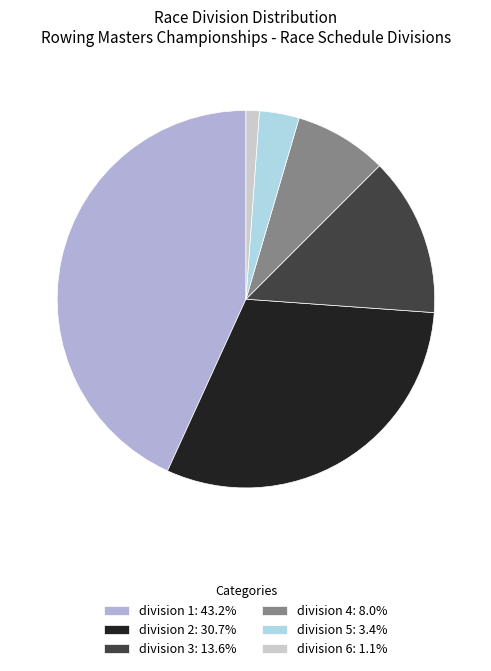

Approximately how many times larger is the value at division 2: 30.7% compared to division 1: 43.2%?

0.7